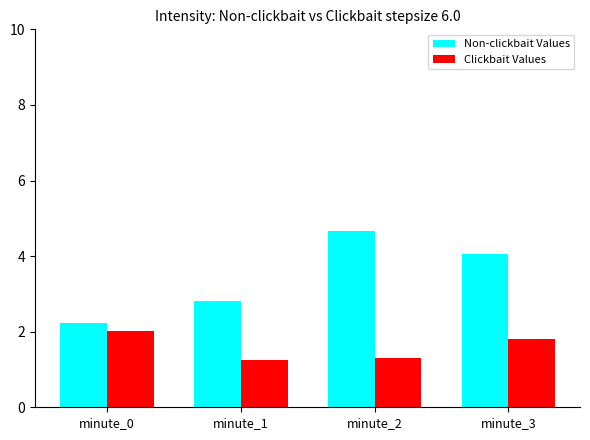

Which category has the highest value across all series?

minute_2